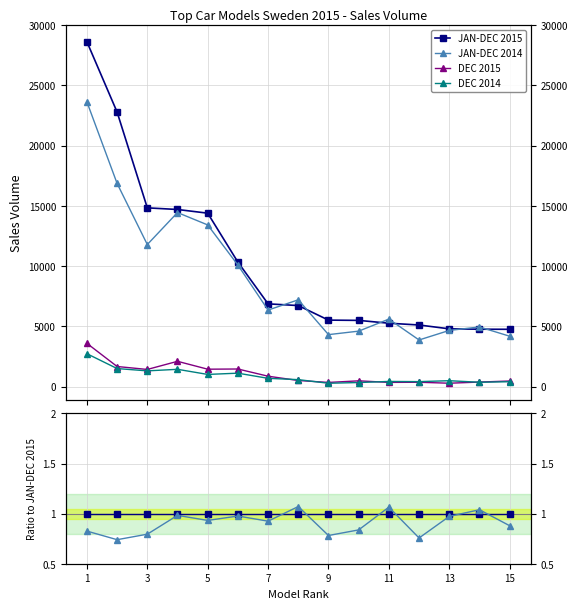

True or false: JAN-DEC 2014 and DEC 2014 intersect in this chart.

False